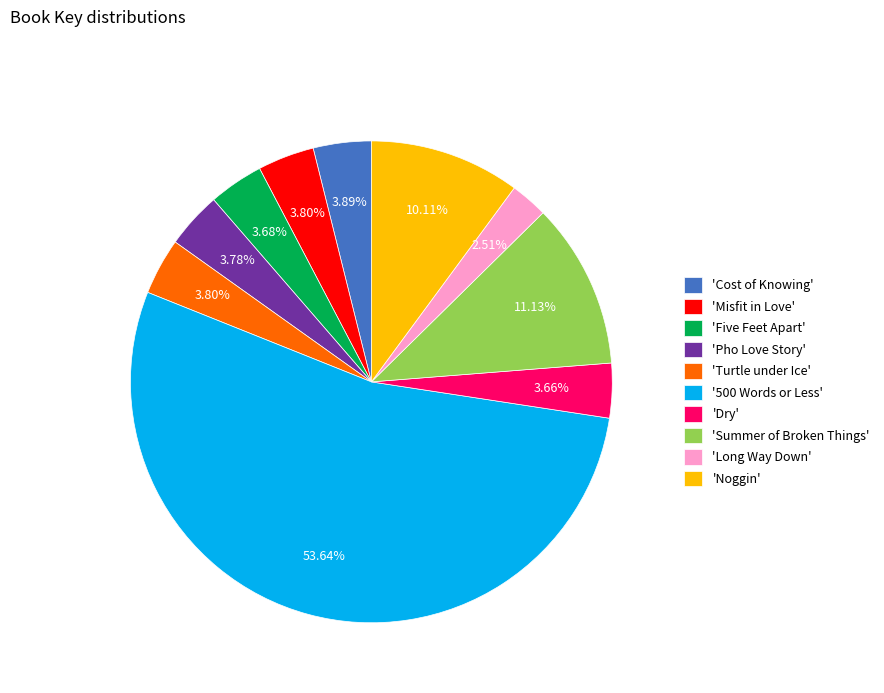

What is the largest slice in the pie chart?

'500 Words or Less'